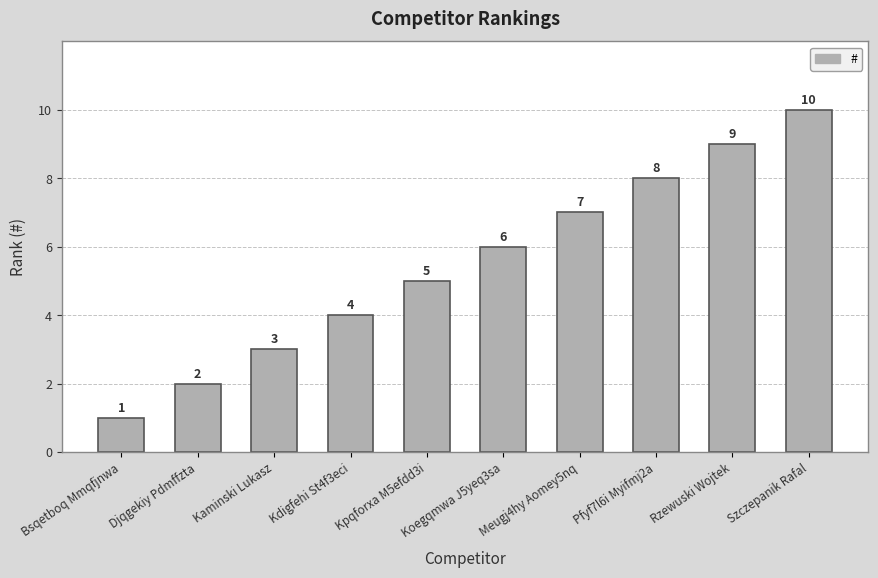

Is it true that the value at Szczepanik Rafal is 10?

True